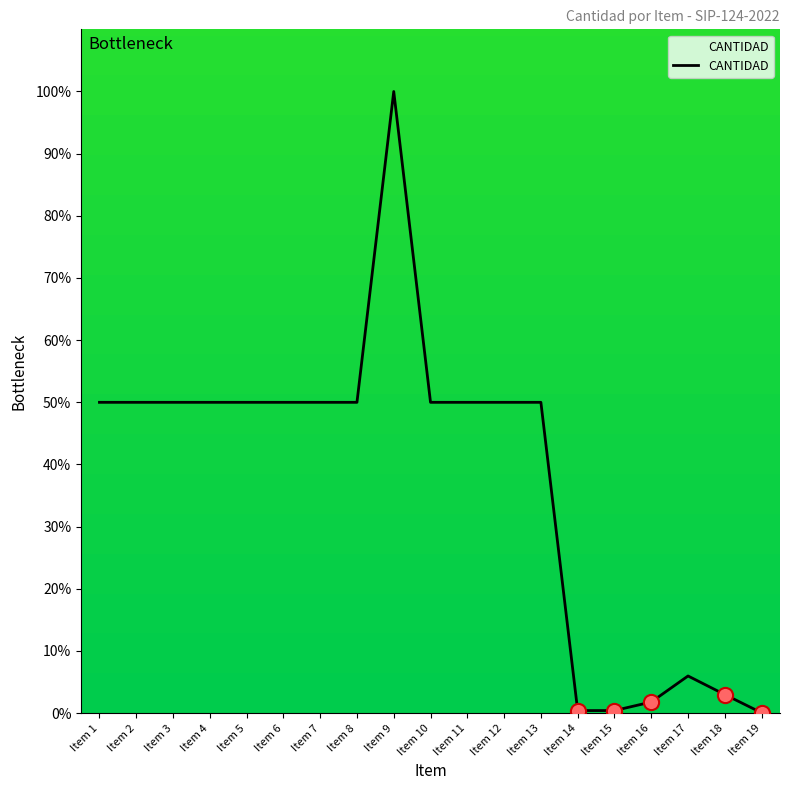

Which has a higher value, Item 19 or Item 7?

Item 7